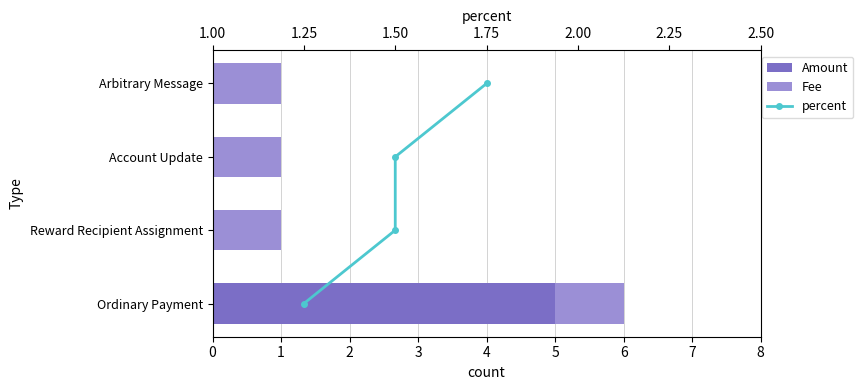

Does the chart contain stacked bars?

No